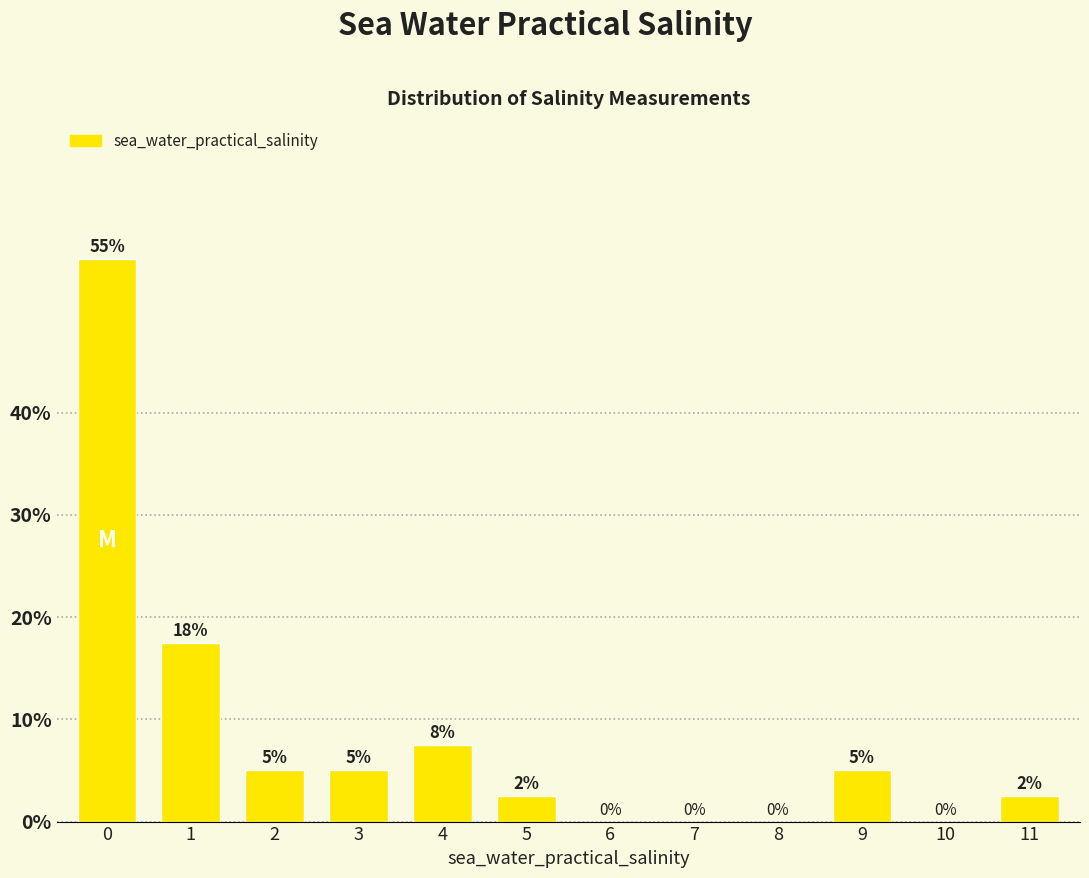

What is the ratio of the value at 3 to the value at 1?

0.3